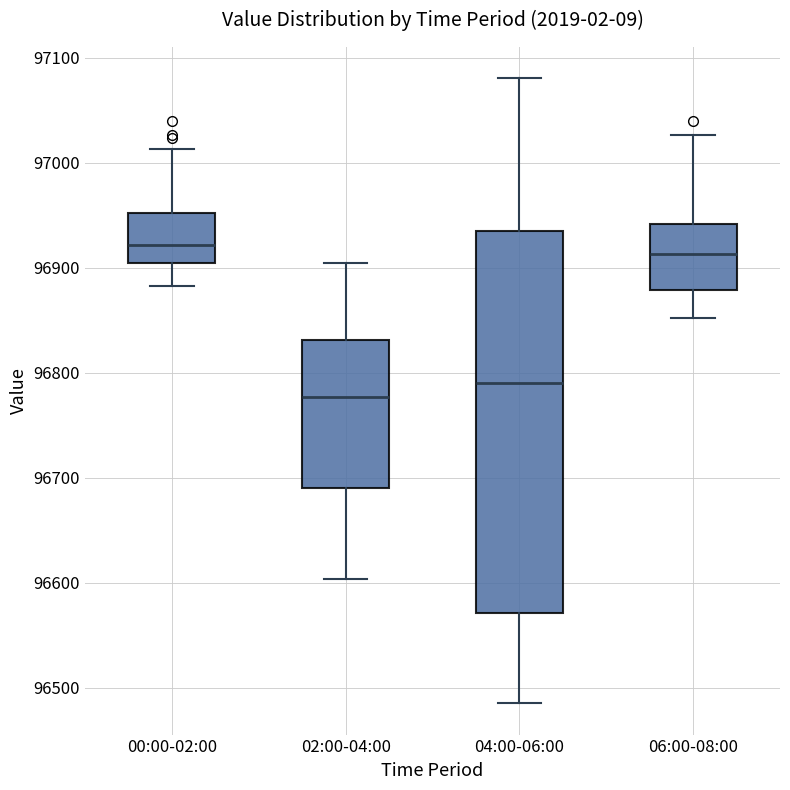

Reading left to right, transcribe this box plot: for each box, give where its median line is, the range the box spans, and where its two whiskers end, as read against the y-axis. The values are not printed on the chart, so give them approximately, as read against the axis.

00:00-02:00: median 96920, box 96900 to 96950, whiskers 96880 to 97010
02:00-04:00: median 96780, box 96690 to 96830, whiskers 96600 to 96900
04:00-06:00: median 96790, box 96570 to 96940, whiskers 96490 to 97080
06:00-08:00: median 96910, box 96880 to 96940, whiskers 96850 to 97030